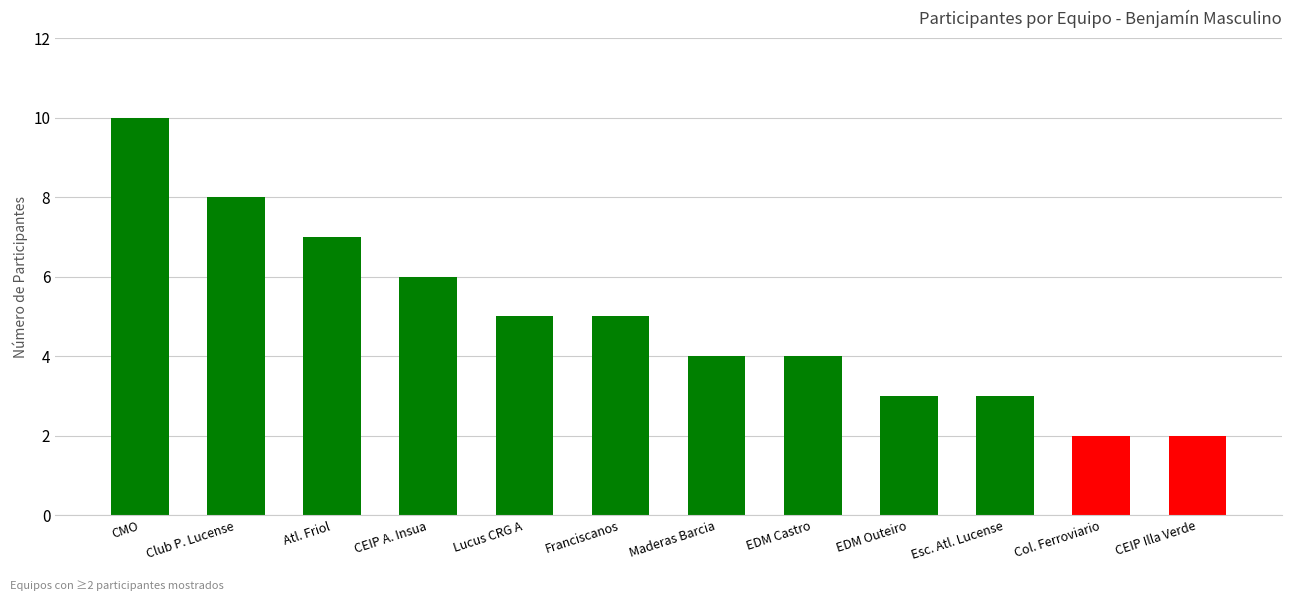

What is the greatest value displayed?

10